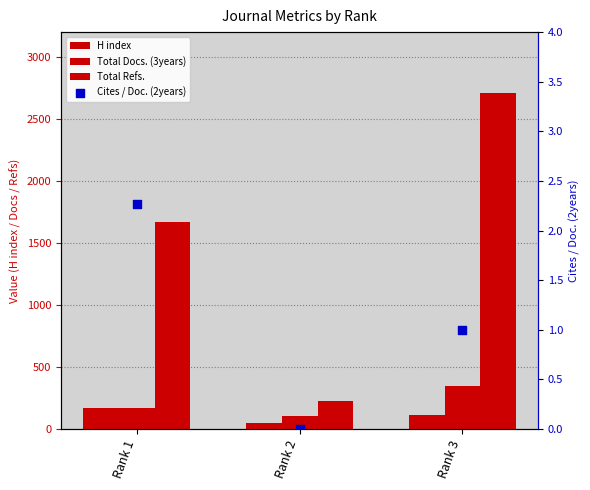

Which series has the largest total across all categories?

Total Refs.